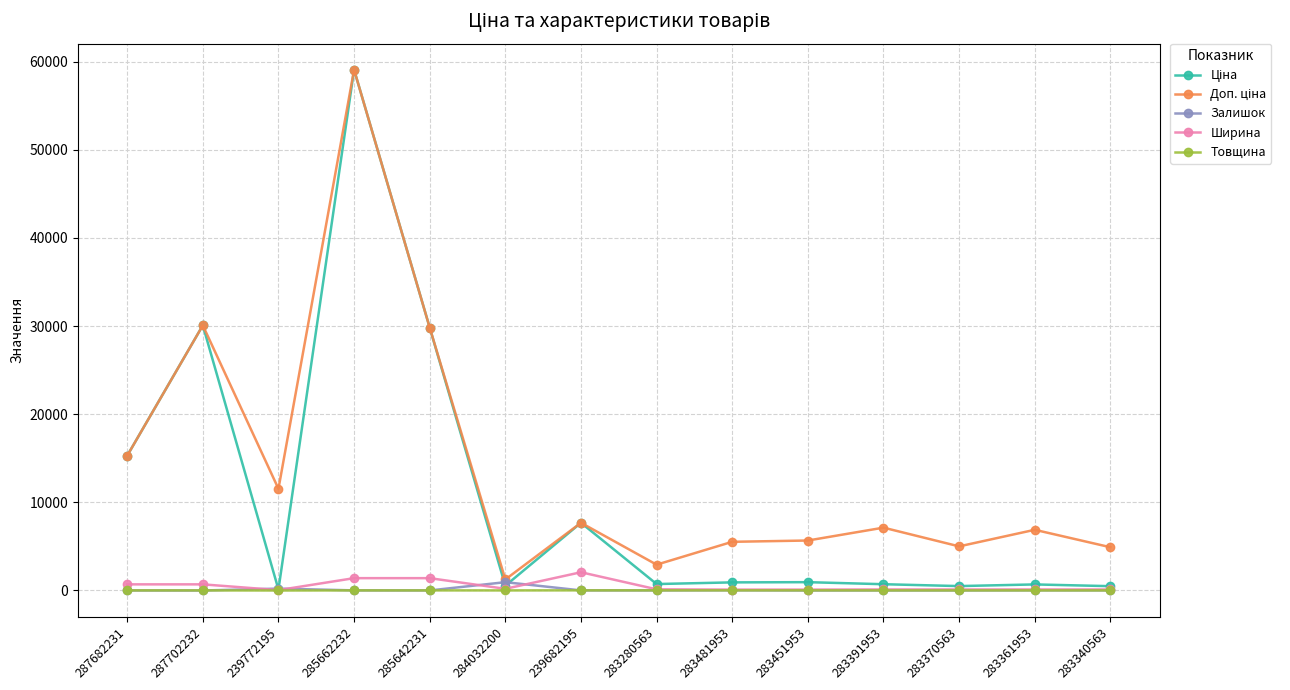

What is the lowest value of the Товщина series?

1.0